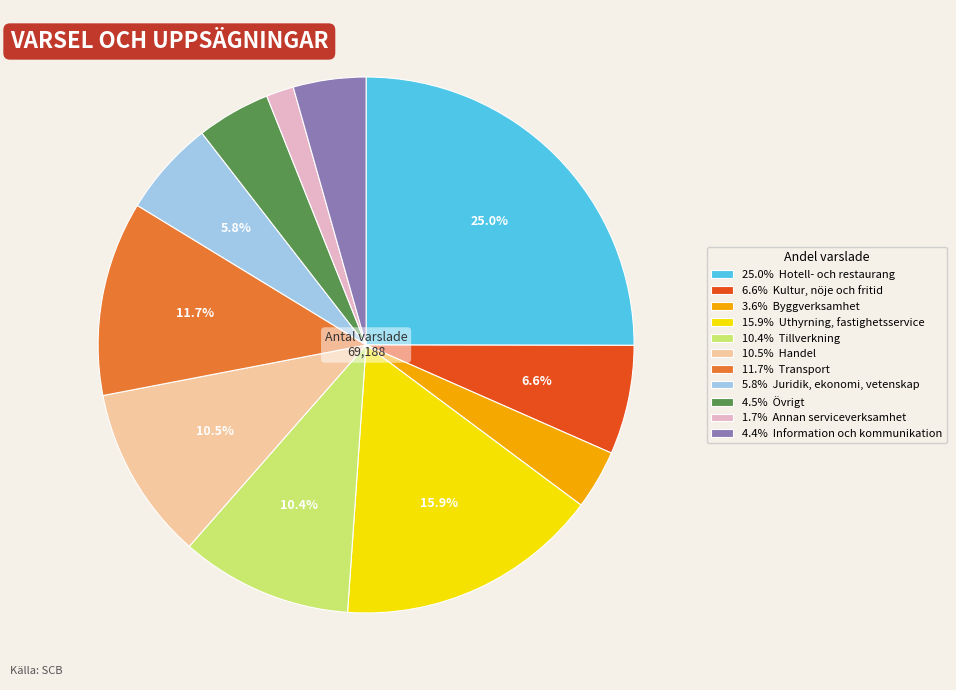

What is the ratio of the value at 5.8% Juridik, ekonomi, vetenskap to the value at 6.6% Kultur, nöje och fritid?

0.9